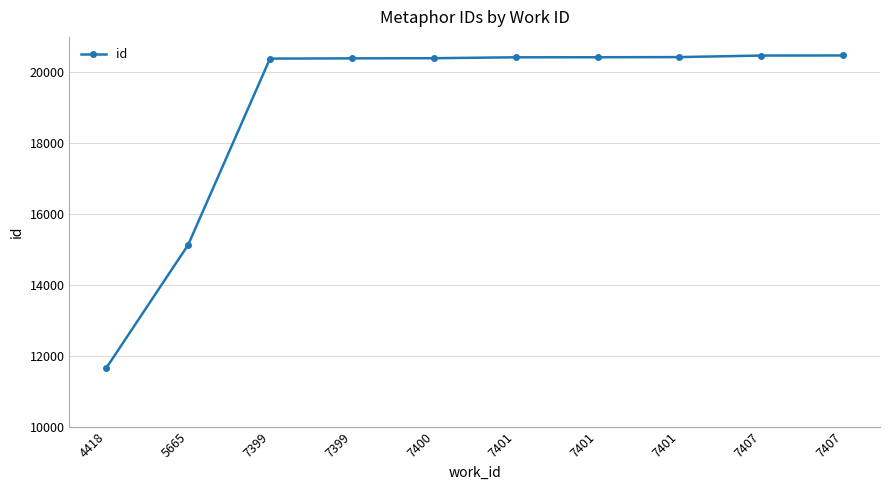

Reading right to left, list all the values displayed in this chart.

20476	20473	20430	20425	20424	20398	20394	20387	15129	11653